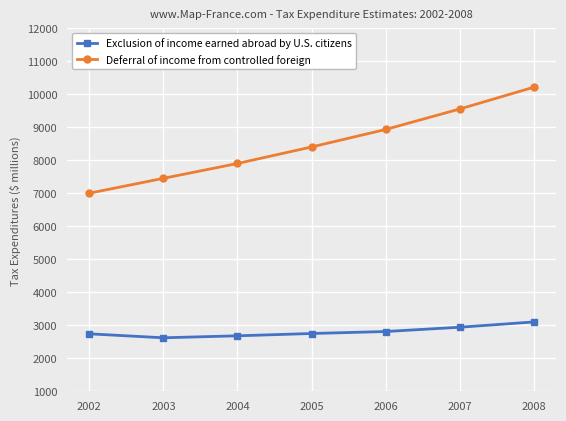

What are all the series names shown in the legend?

Exclusion of income earned abroad by U.S. citizens, Deferral of income from controlled foreign